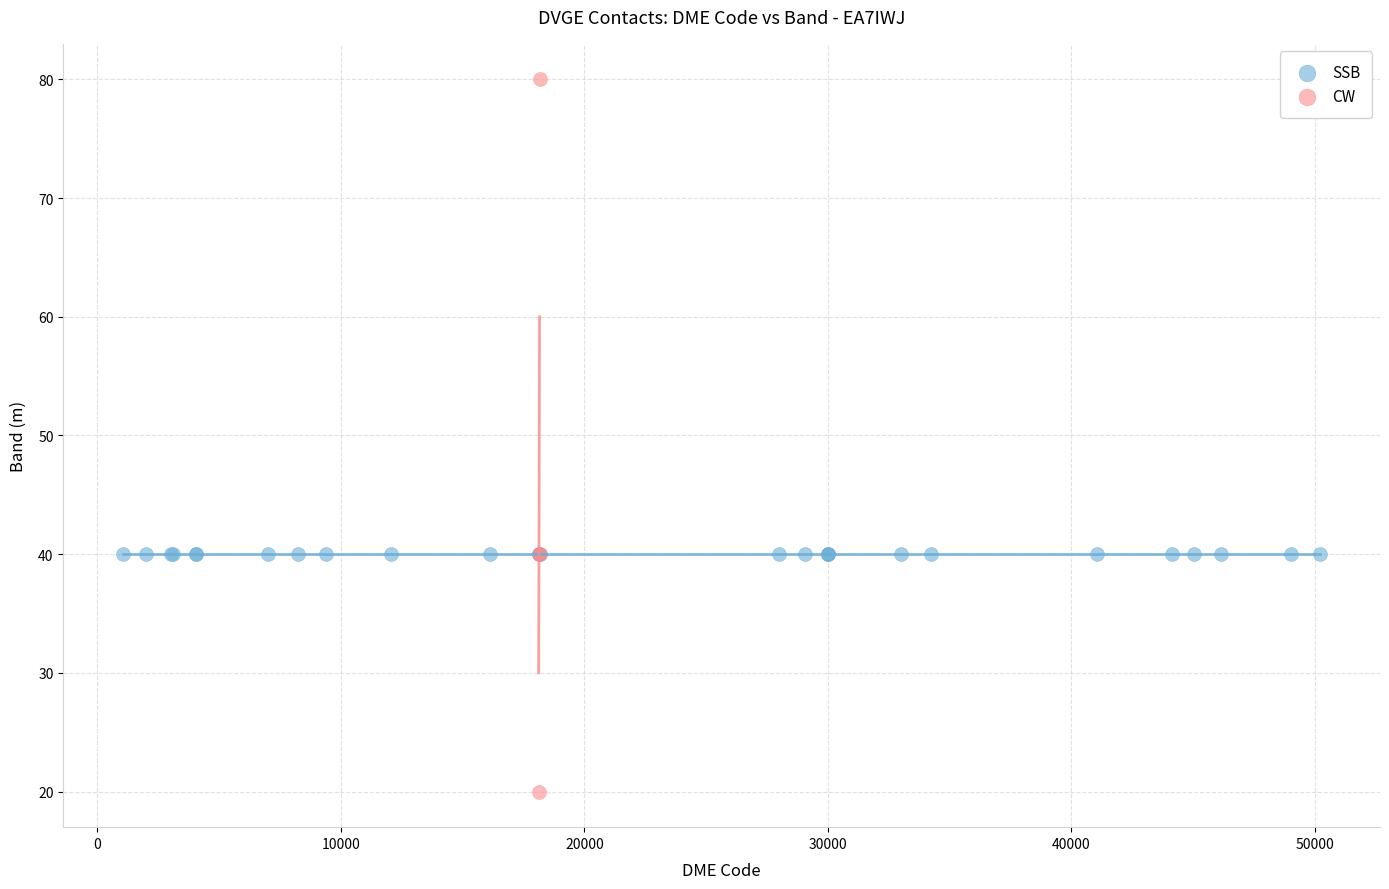

Which series reaches the minimum Y coordinate?

CW